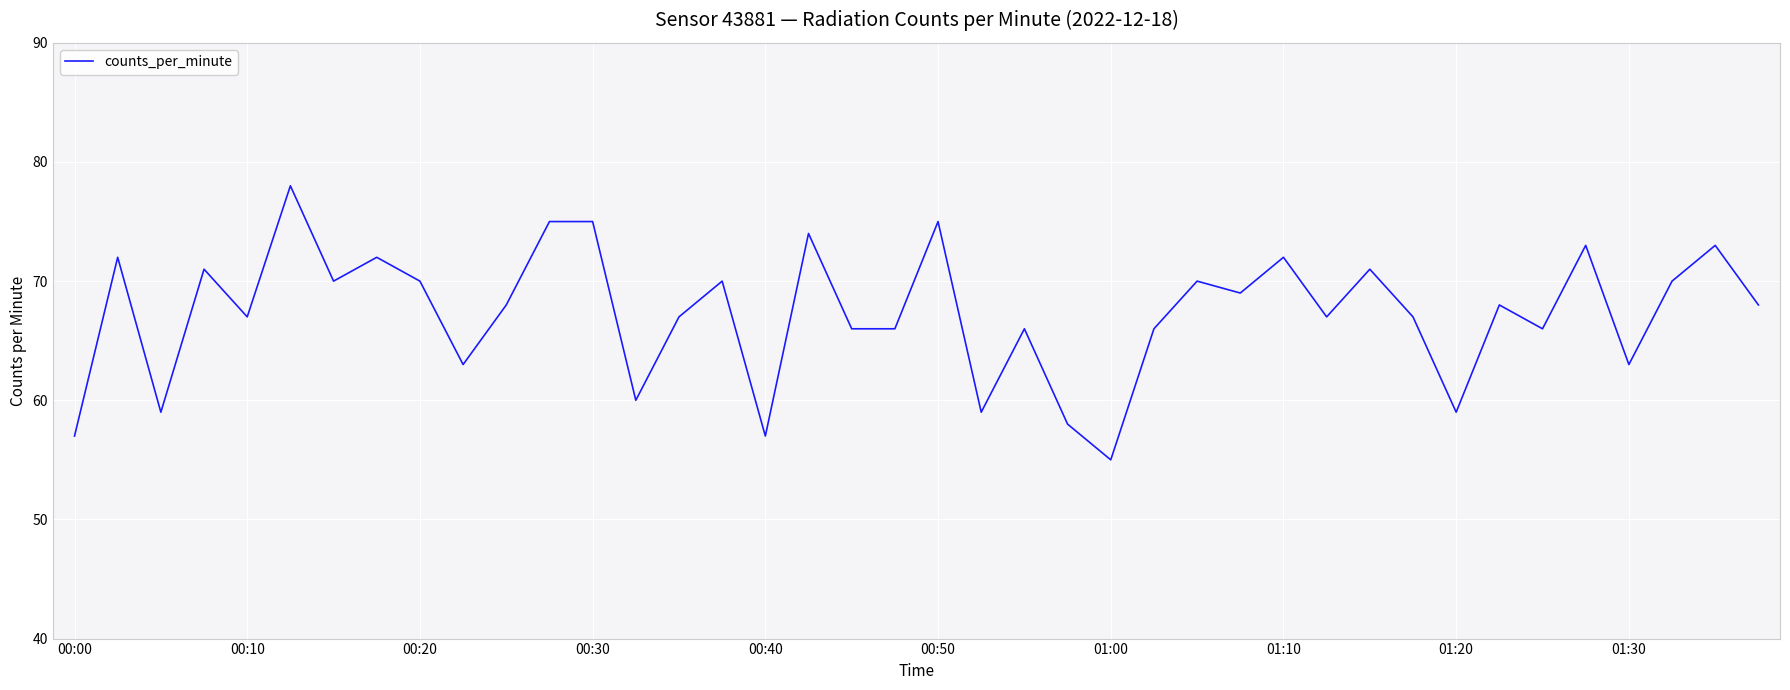

What is the maximum value shown in the chart?

78